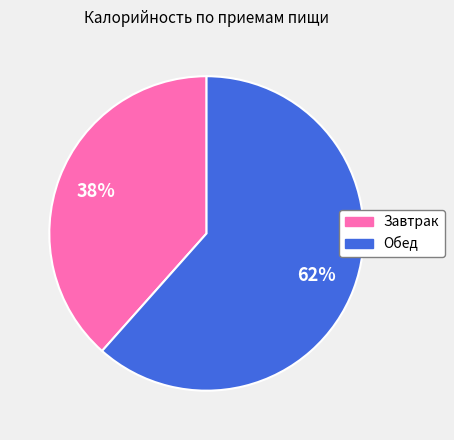

The Завтрак slice represents 38% of the pie. True or false?

True